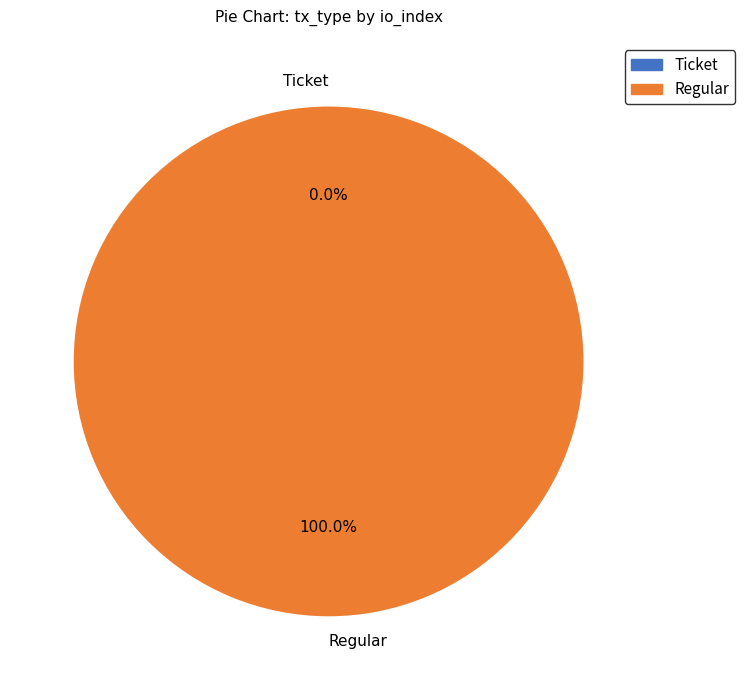

Combined, what portion of the pie is Regular and Ticket?

100.0%